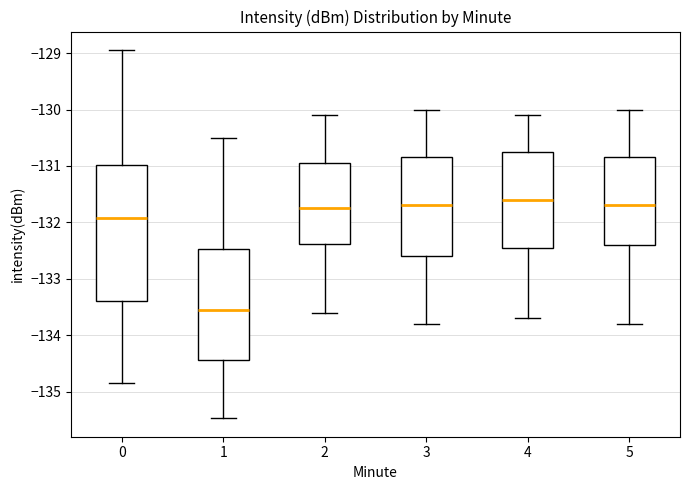

Comparing the boxes themselves (not the whiskers), which one is the tallest?

0